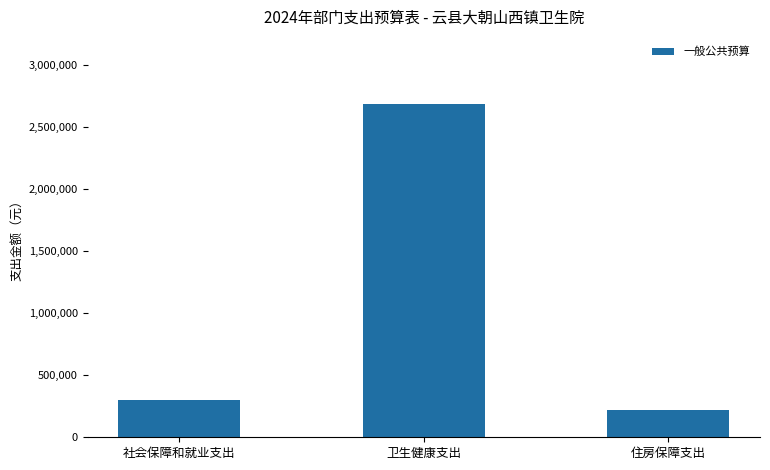

Reading left to right, transcribe all the data shown in this chart.

社会保障和就业支出=303110.4	卫生健康支出=2690654.4	住房保障支出=220752.0